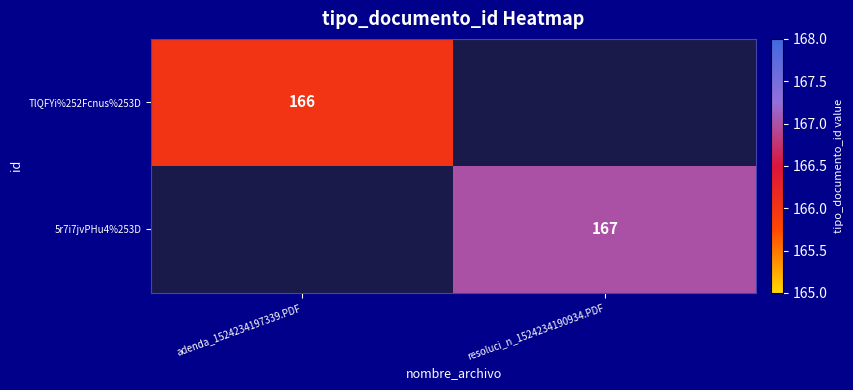

Which label corresponds to the smallest value in the chart?

resoluci_n_1524234190934.PDF